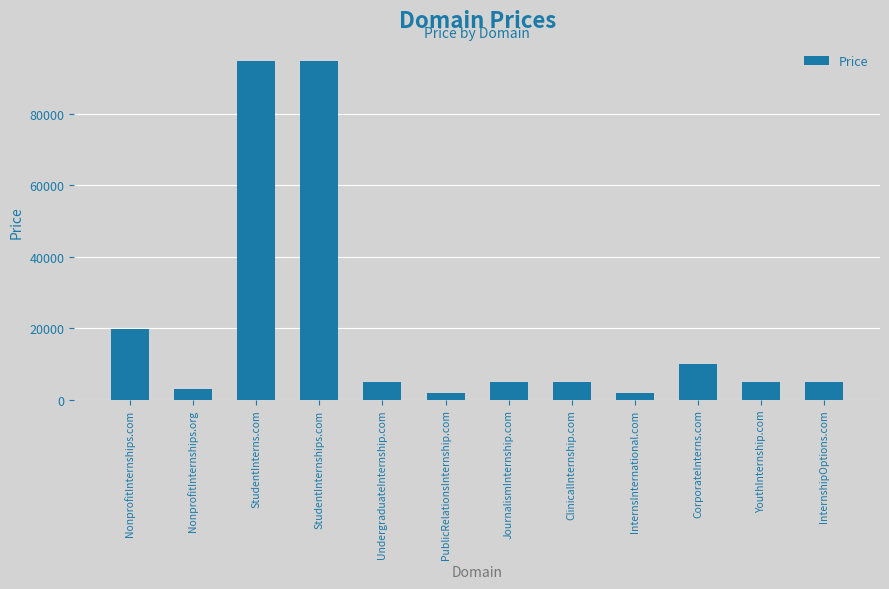

What is the ratio of the value at NonprofitInternships.com to the value at InternshipOptions.com?

4.1